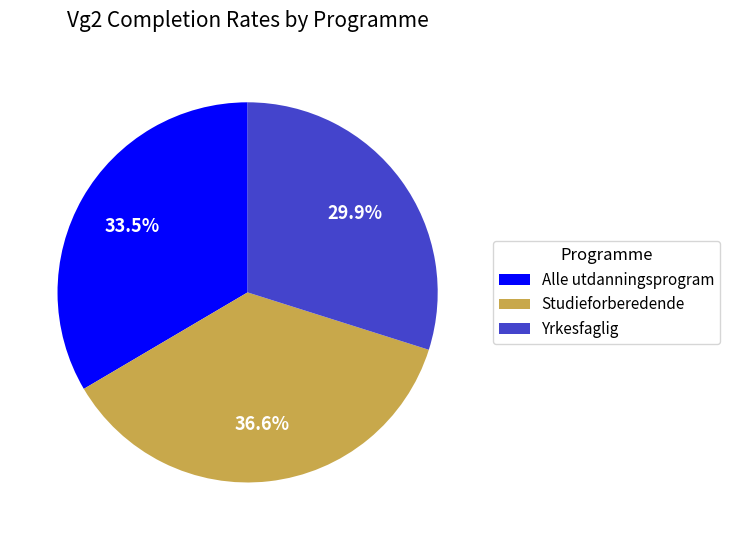

How many slices are in this pie chart?

3